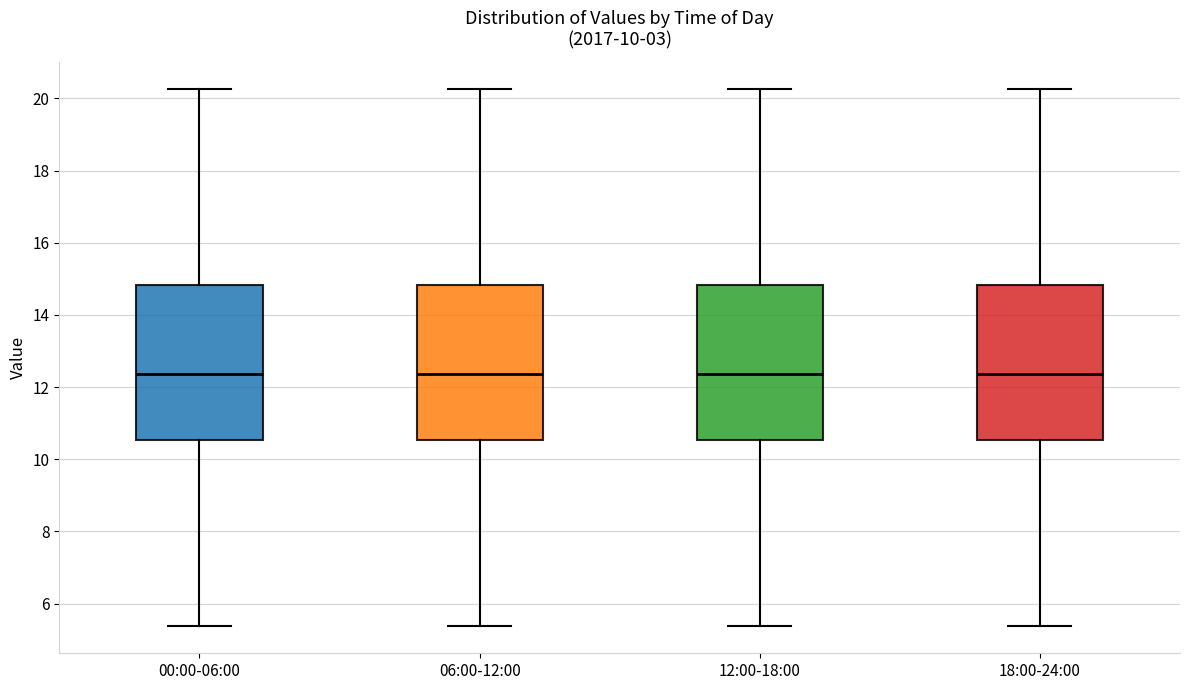

Reading left to right, read every box against the y-axis: the position of its median line, the range the box covers, and the ends of its whiskers. The values are not printed on the chart, so give them approximately, as read against the axis.

00:00-06:00: median 12.4, box 10.6 to 14.8, whiskers 5.4 to 20.2
06:00-12:00: median 12.4, box 10.6 to 14.8, whiskers 5.4 to 20.2
12:00-18:00: median 12.4, box 10.6 to 14.8, whiskers 5.4 to 20.2
18:00-24:00: median 12.4, box 10.6 to 14.8, whiskers 5.4 to 20.2